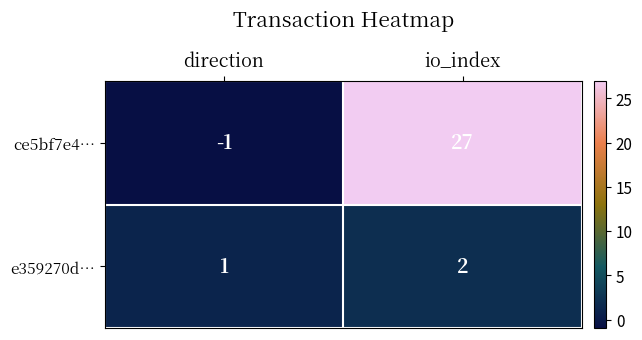

Reading left to right, transcribe all the data shown in this chart.

ce5bf7e4…: direction=-1	io_index=27
e359270d…: direction=1	io_index=2